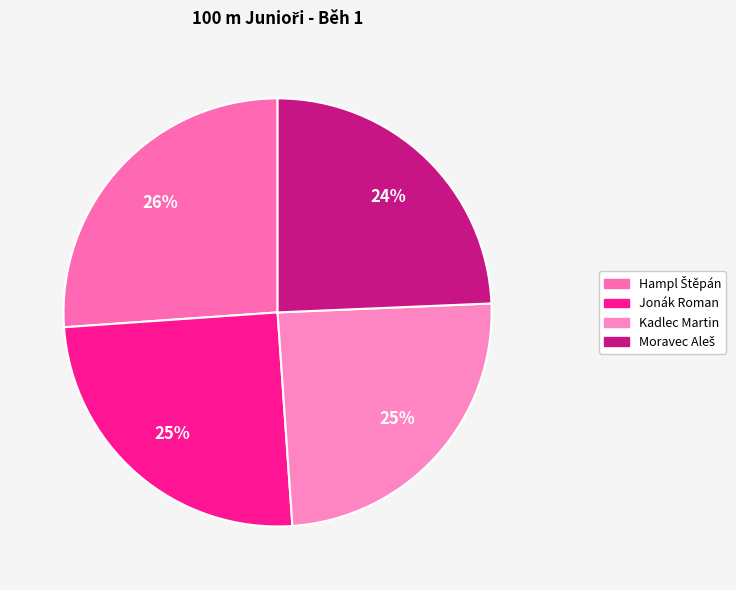

Count the number of slices in the pie.

4